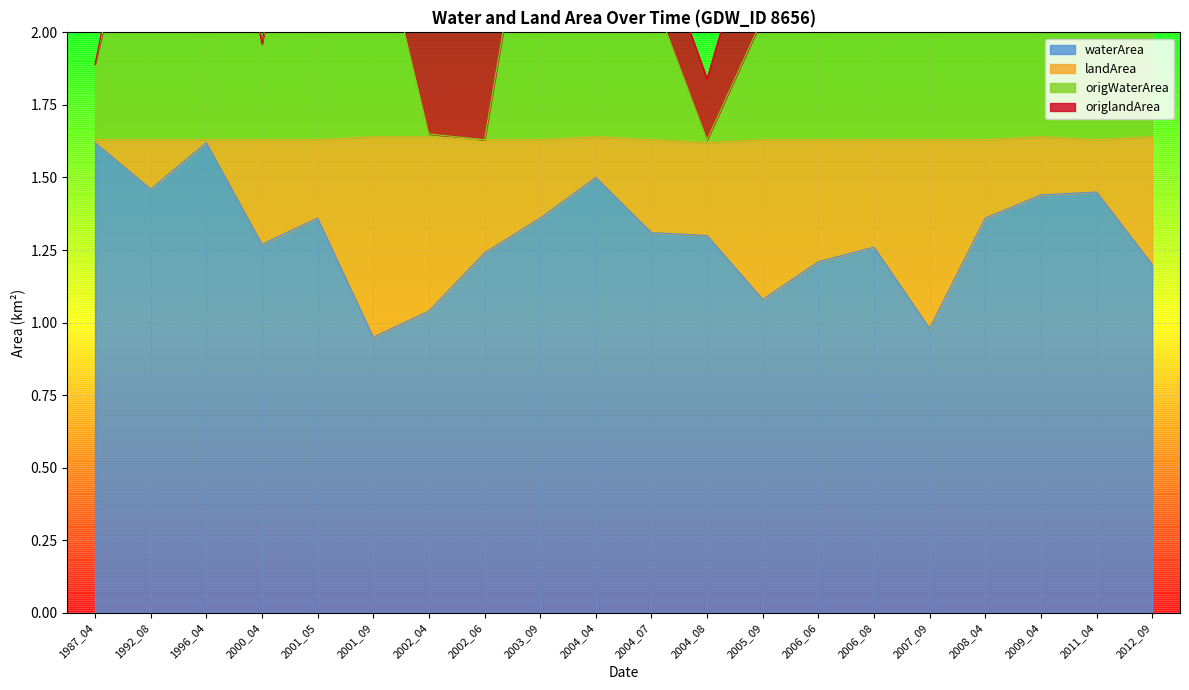

What is the average value of the origWaterArea series?

2.3